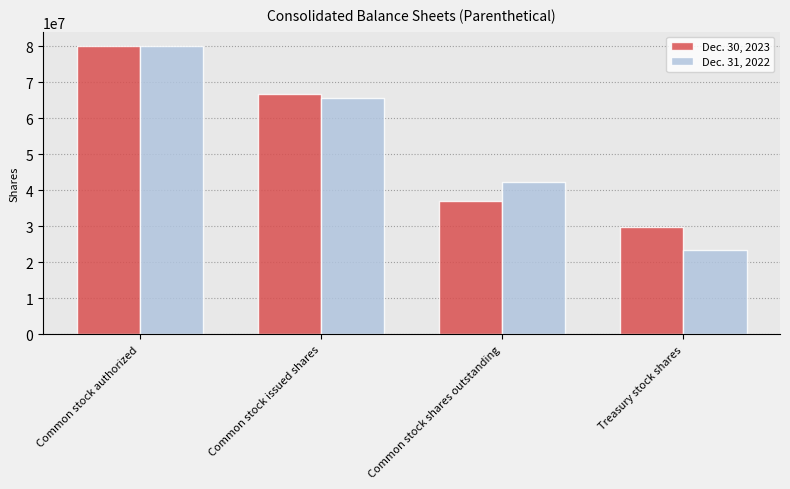

What is the approximate value of Dec. 31, 2022 at Common stock authorized, to the nearest 50?

80000000